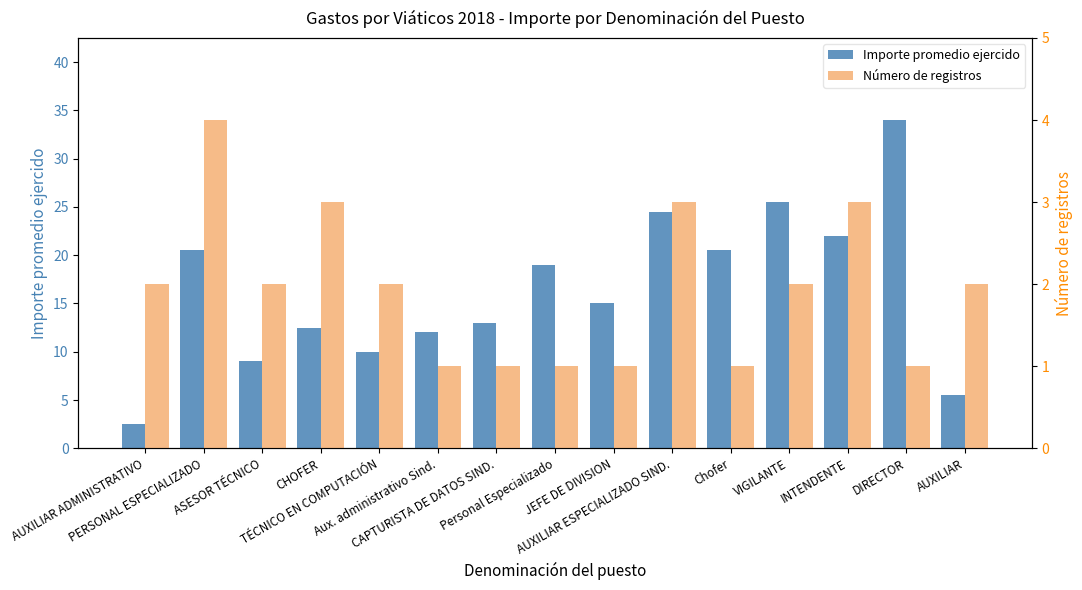

What is the label of the 5th bar from the left?

TÉCNICO EN COMPUTACIÓN